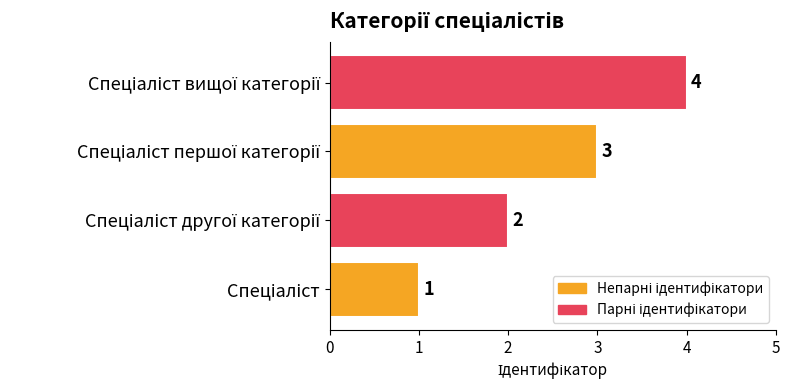

What is the sum of all values?

10